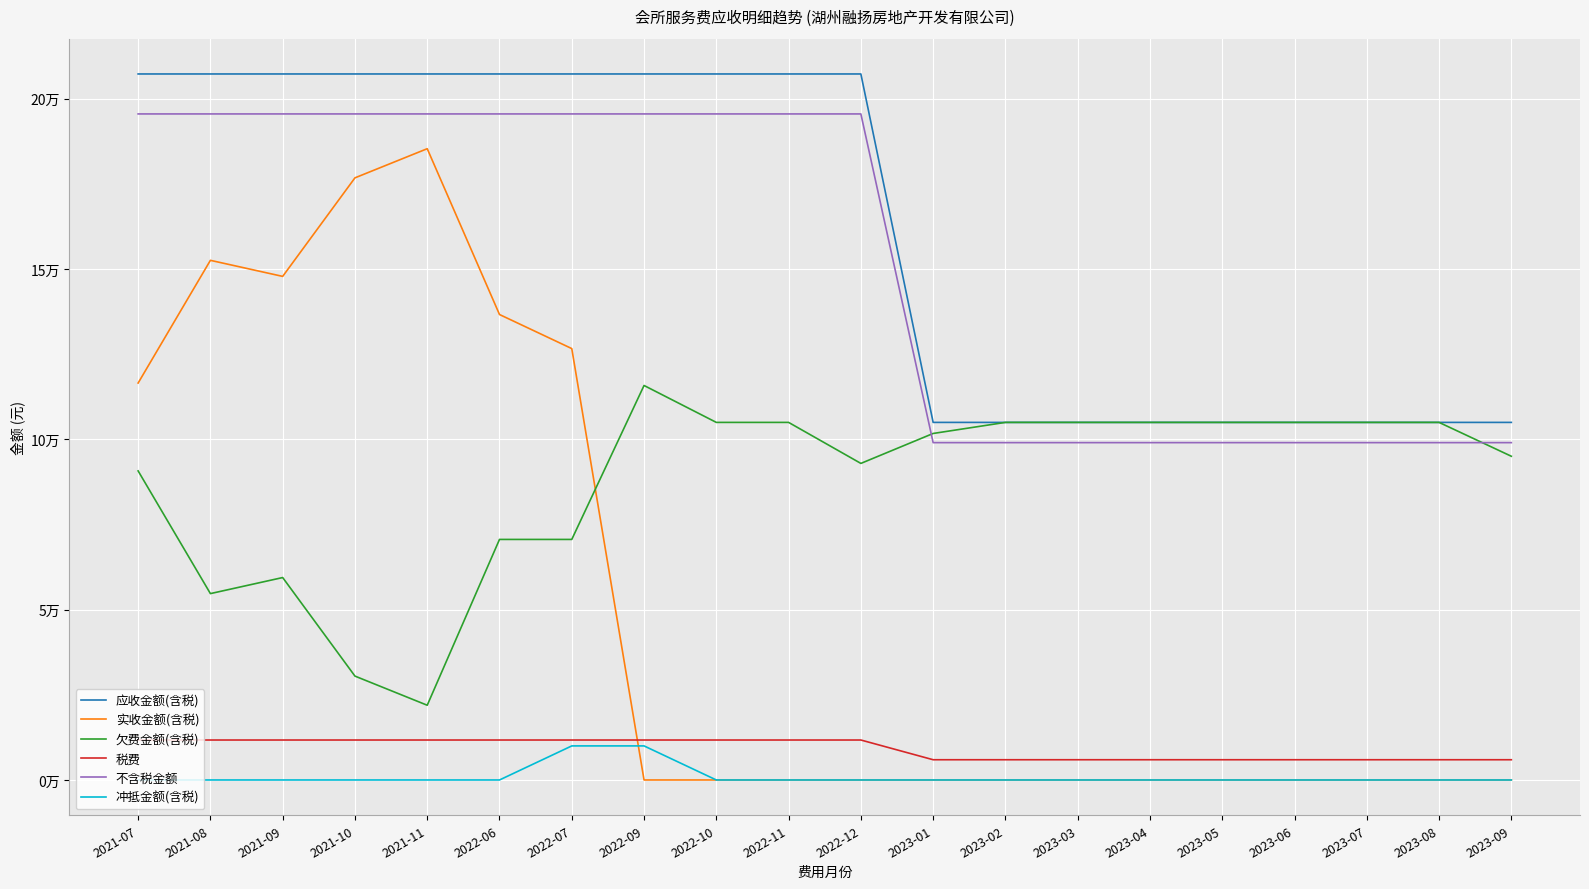

What is the difference between the maximum and minimum values in the 欠费金额(含税) series?

93855.0